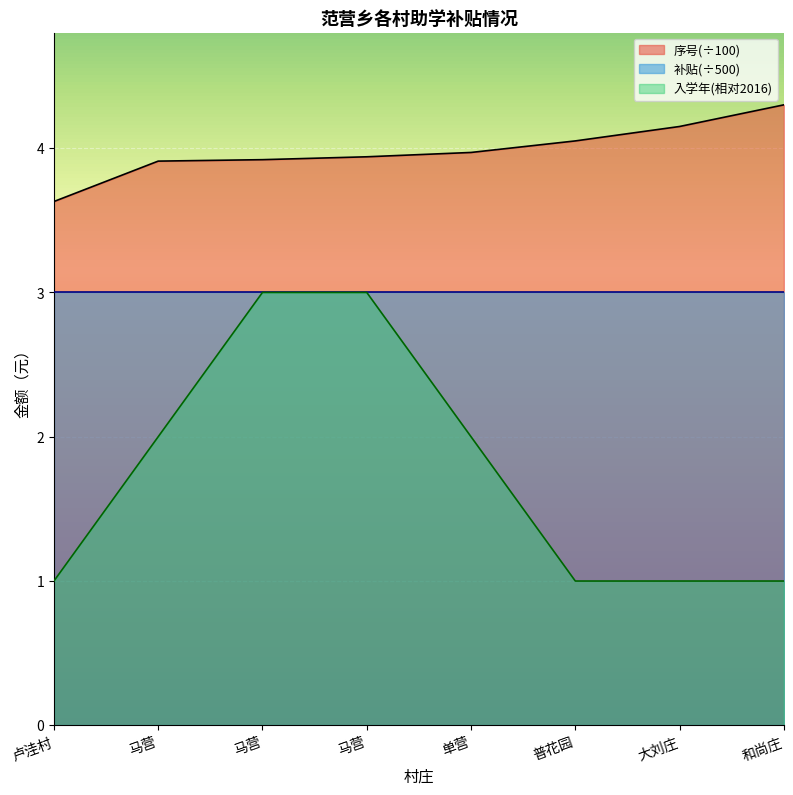

How many distinct data groups are displayed?

3